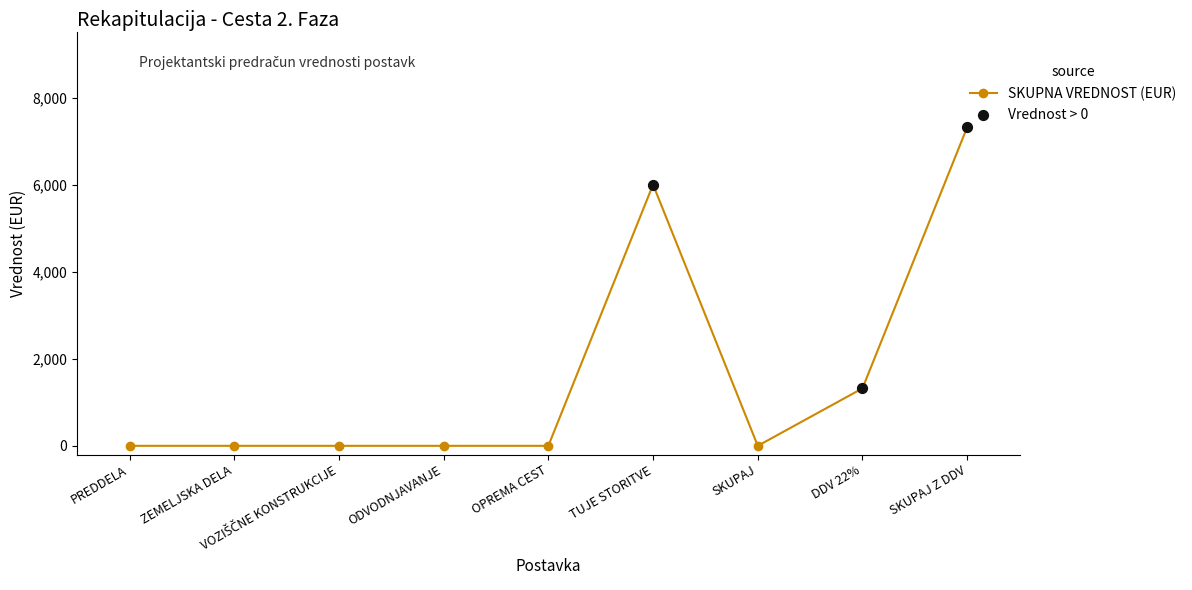

What is the ratio of the value at DDV 22% to the value at TUJE STORITVE?

0.2